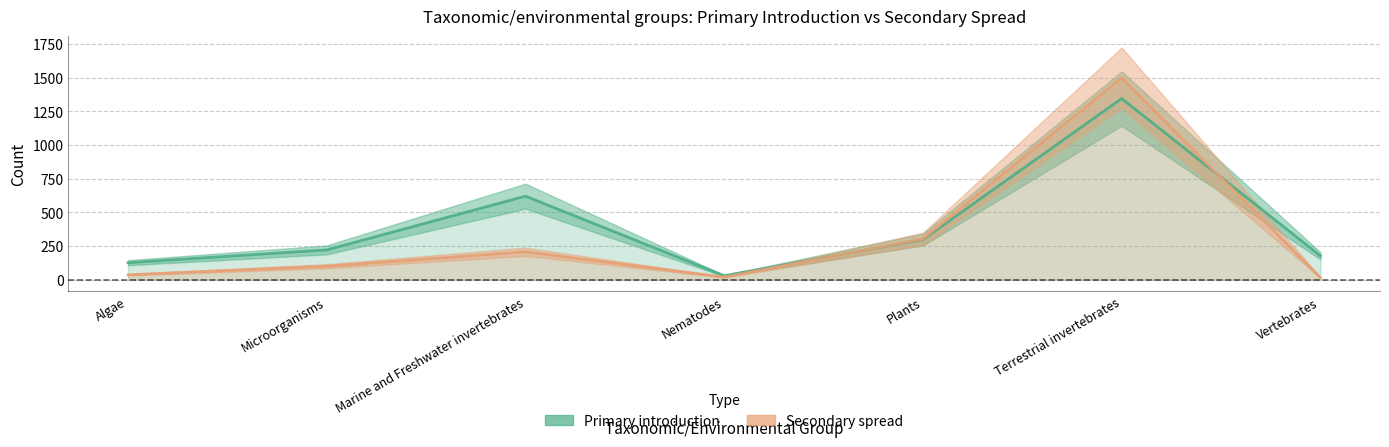

What is the difference between the highest and lowest values at Nematodes?

10